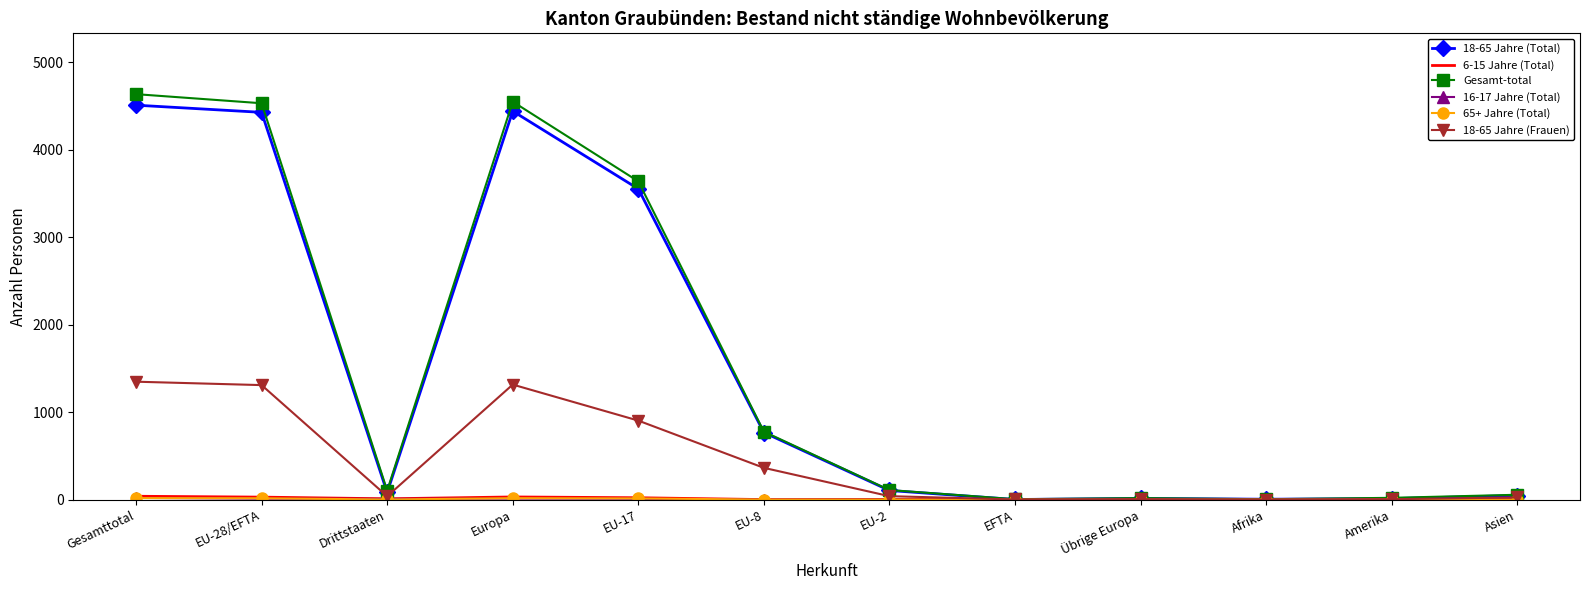

What is the difference between the 18-65 Jahre (Frauen) values at Amerika and EU-2?

35